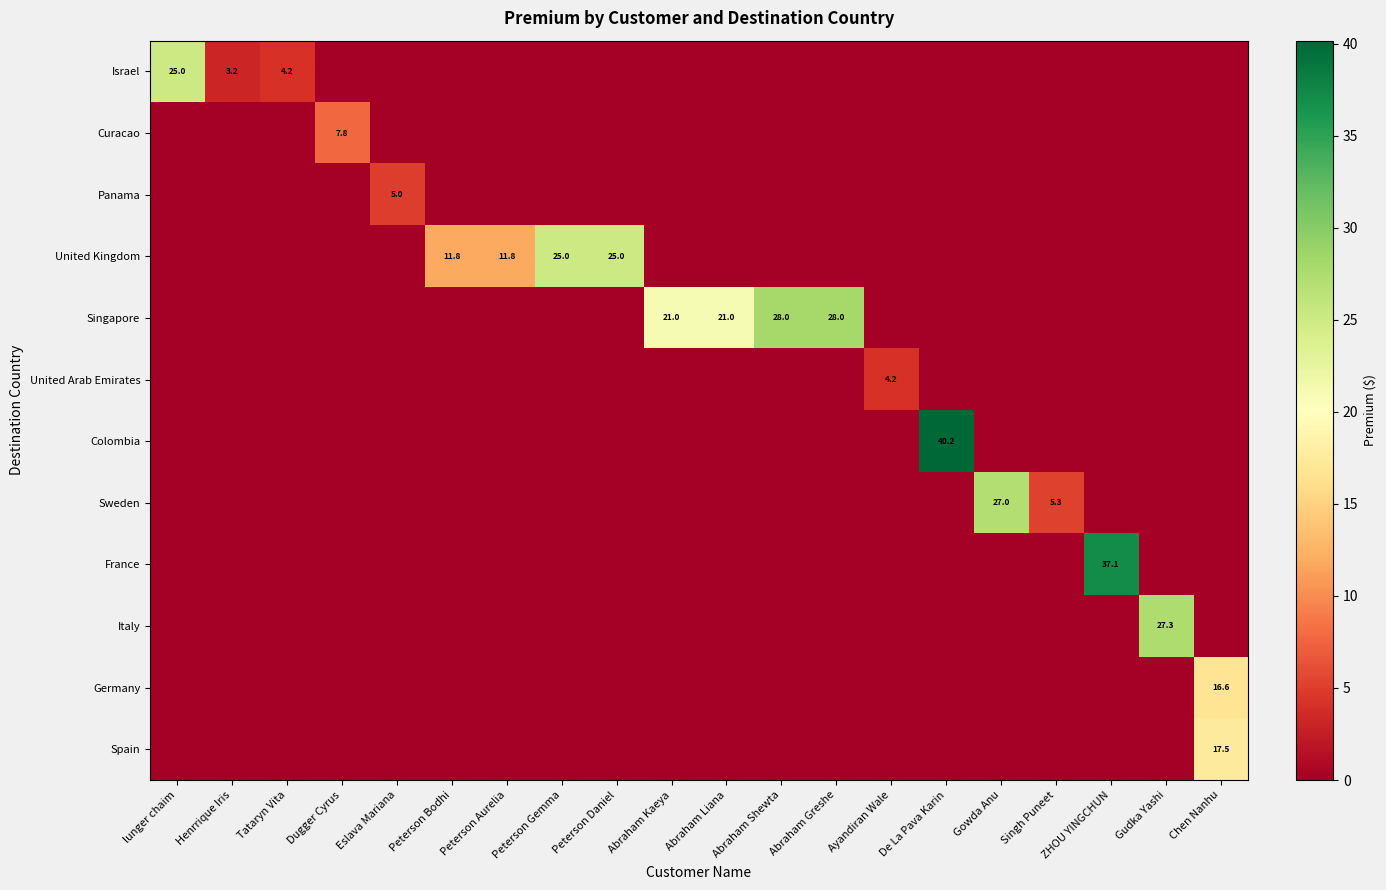

Is the value of Curacao at Chen Nanhu greater than the value of Singapore at Abraham Liana?

No